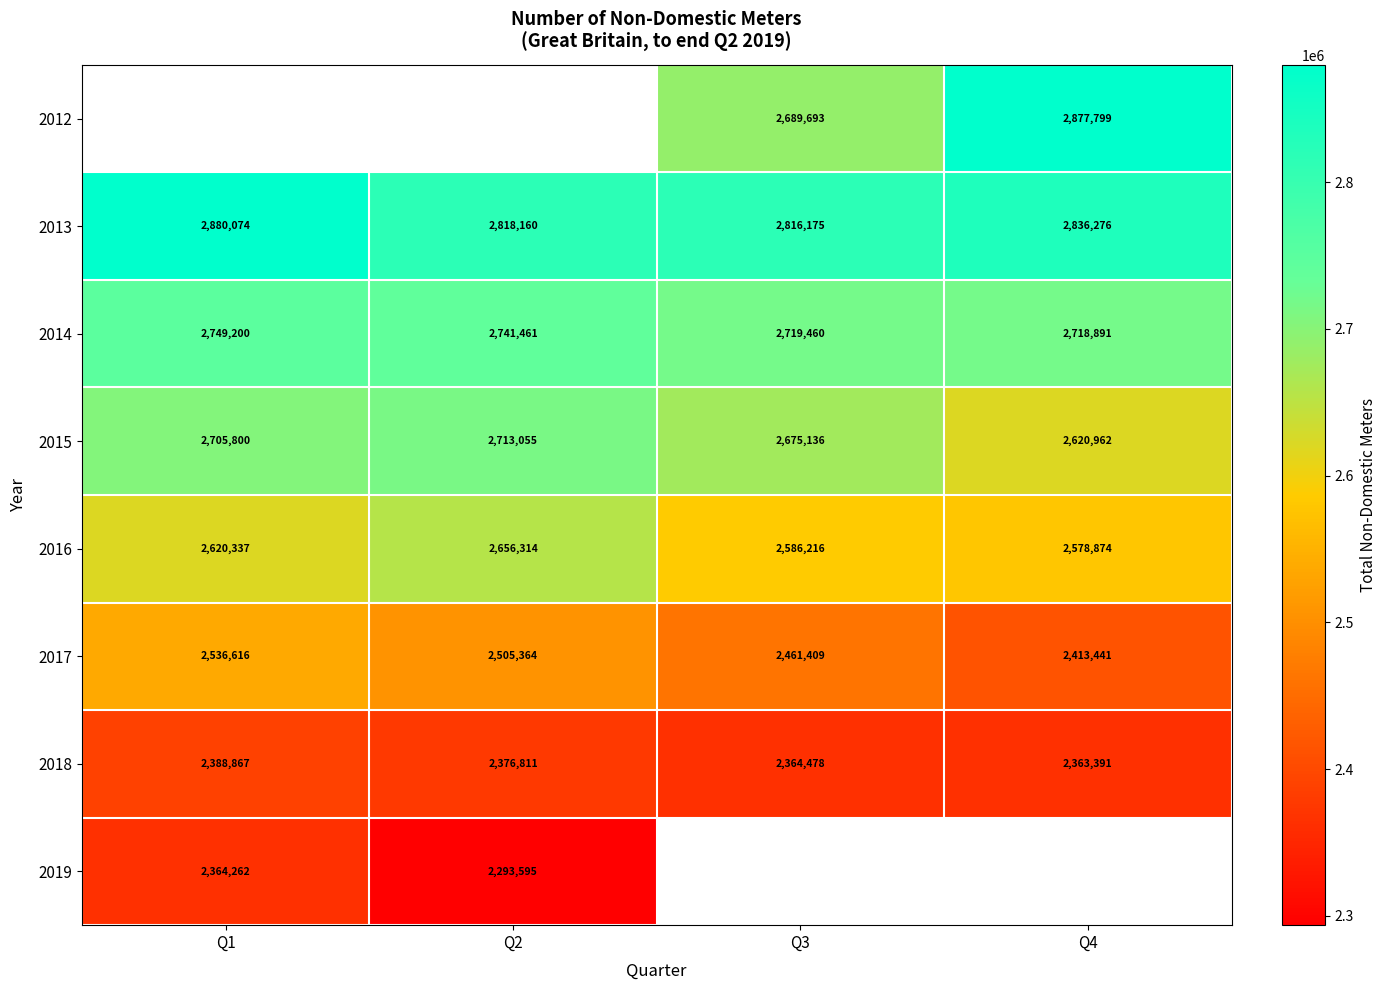

True or false: 2018 has a value of 994770.2 at Q2.

False